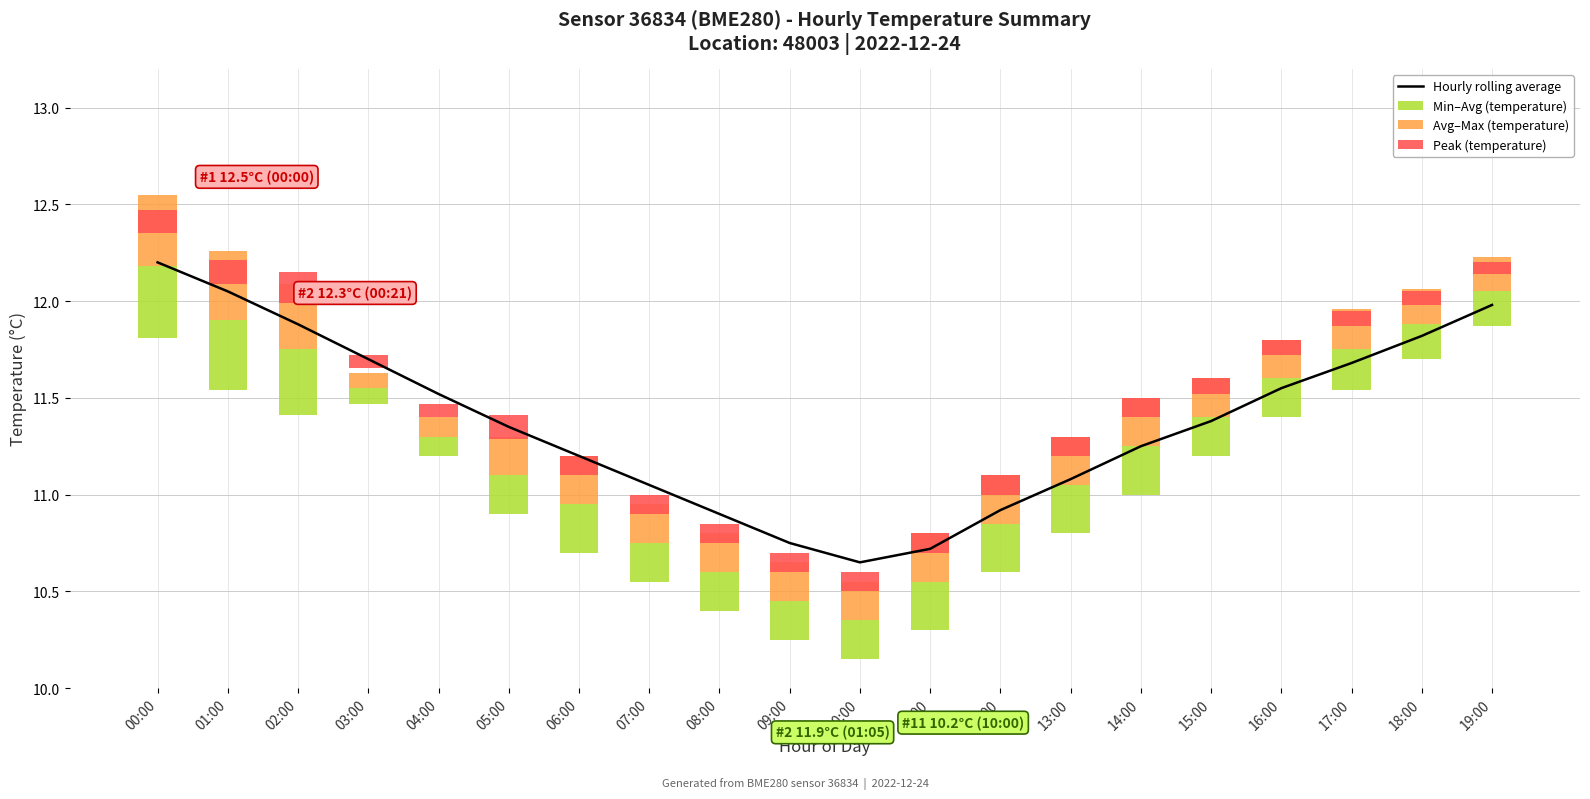

Where is Min–Avg (temperature) nearest to the value 0?

03:00